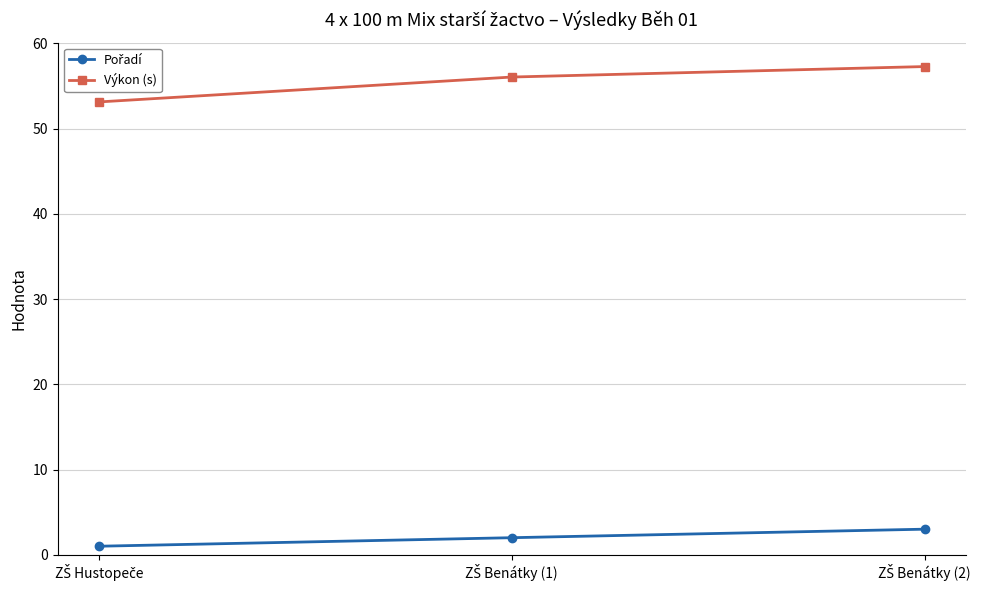

What is the average value of the Výkon (s) series?

55.5